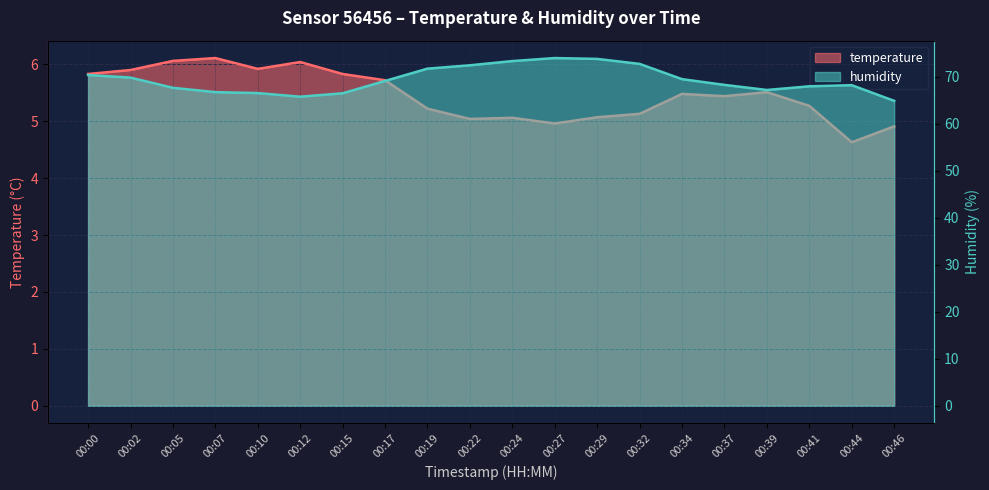

Does the chart have visible grid lines?

Yes